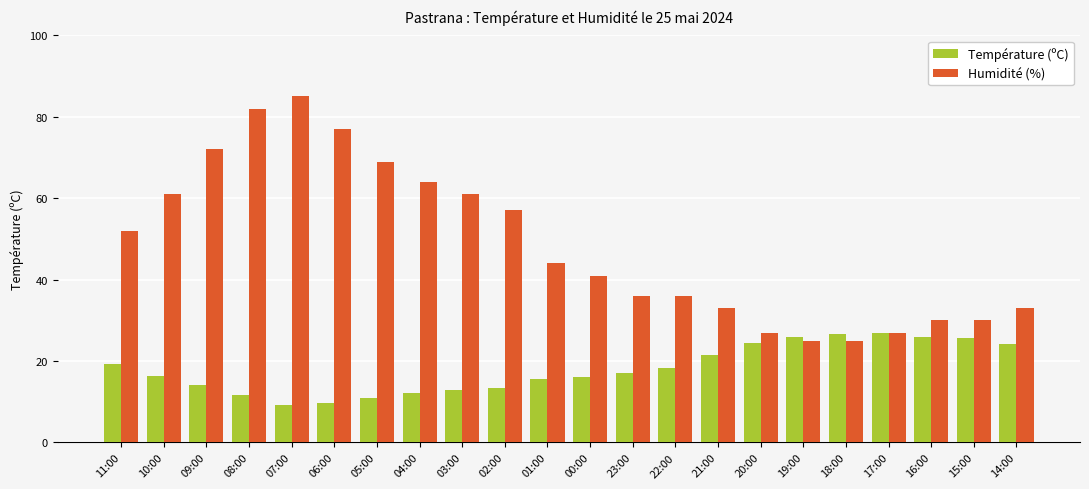

What is the label of the 7th bar from the right?

20:00